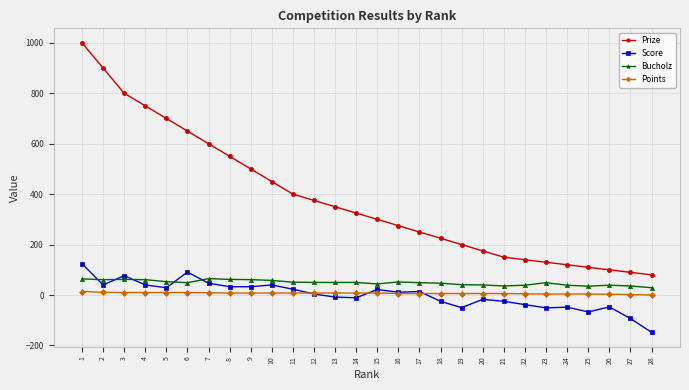

What is the value of the Bucholz point at the 17th from the left?

49